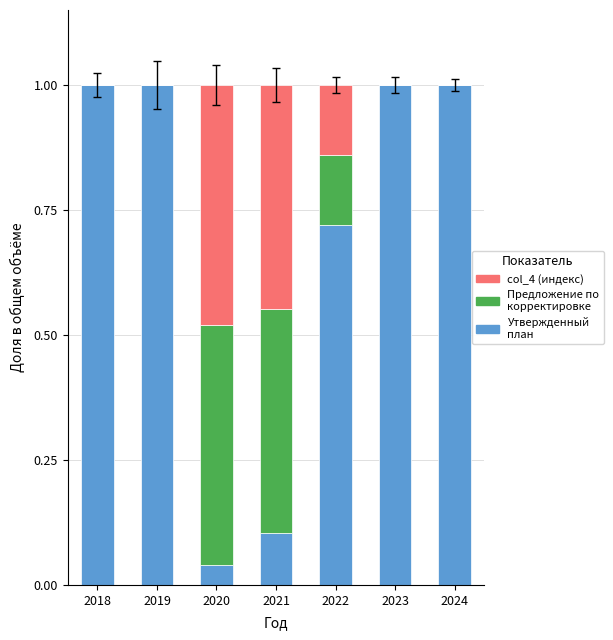

Count the number of categories in the chart.

7